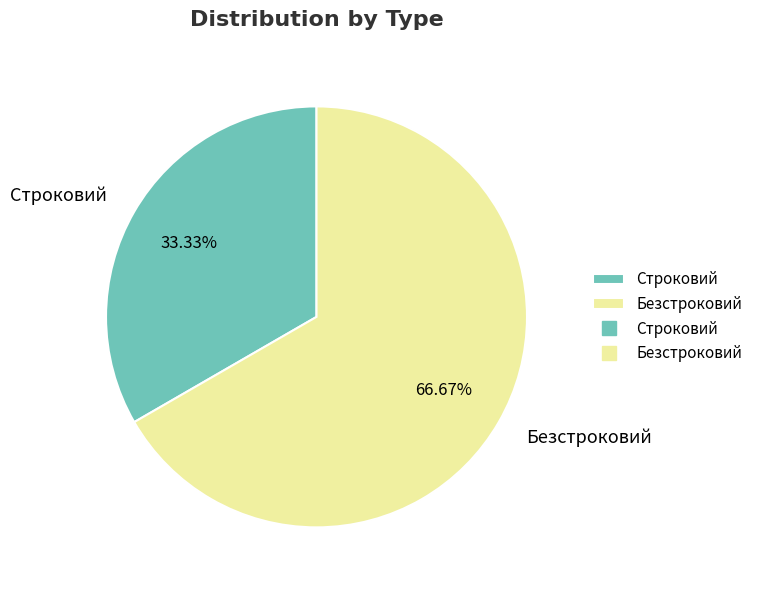

Combined, what portion of the pie is Безстроковий and Строковий?

100.0%